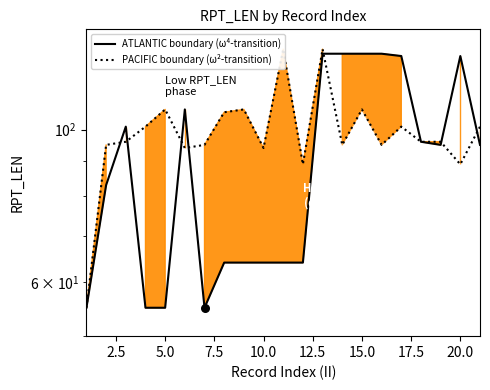

Is the value of ATLANTIC boundary at 15 greater than the value of PACIFIC boundary at 2.5?

Yes